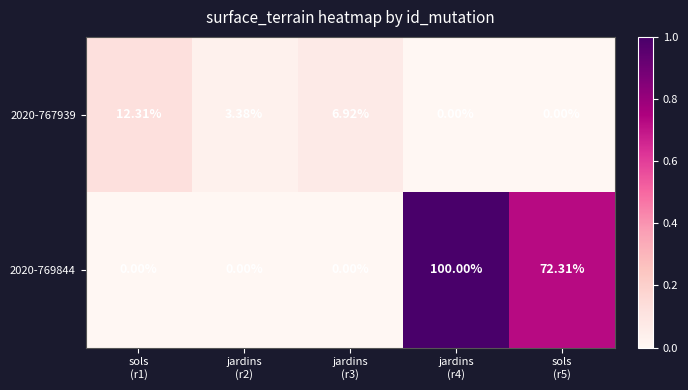

At which category is the sum across all series the highest?

jardins
(r4)